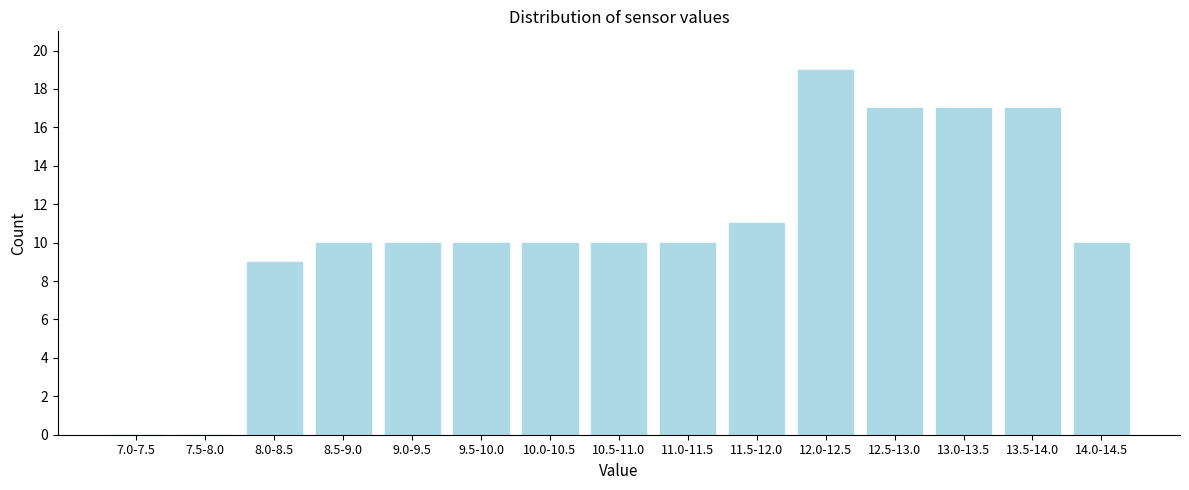

Reading left to right, extract all data points from this chart.

7.0-7.5=0	7.5-8.0=0	8.0-8.5=9	8.5-9.0=10	9.0-9.5=10	9.5-10.0=10	10.0-10.5=10	10.5-11.0=10	11.0-11.5=10	11.5-12.0=11	12.0-12.5=19	12.5-13.0=17	13.0-13.5=17	13.5-14.0=17	14.0-14.5=10